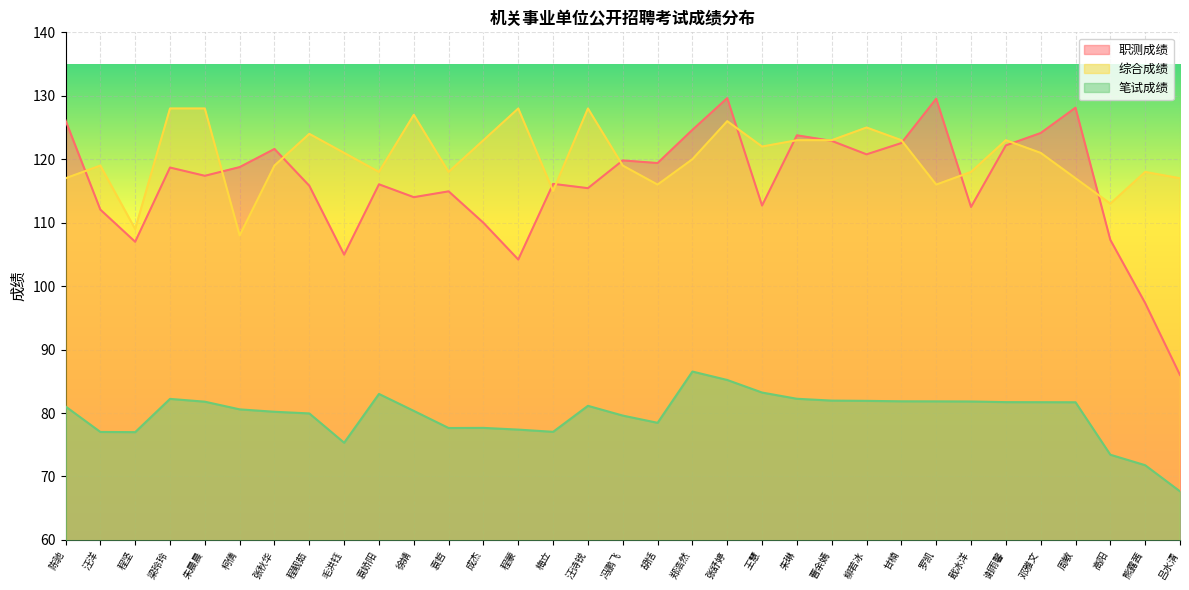

Which series changed the most between 朱晨晨 and 胡恬?

综合成绩